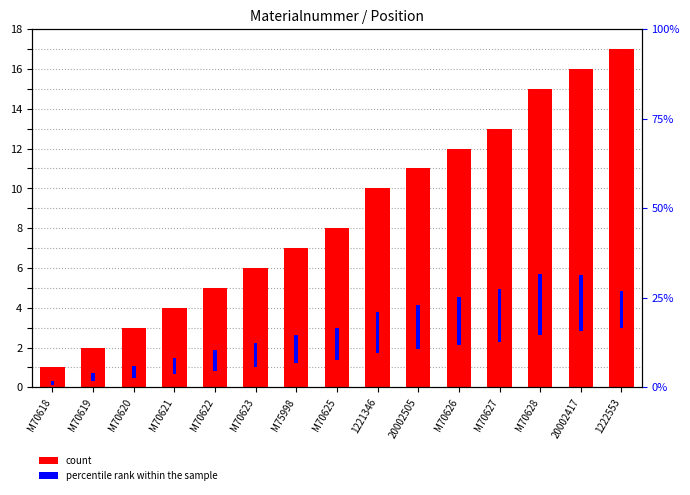

What is the spread (max minus min) of values at 1221346?

1.4